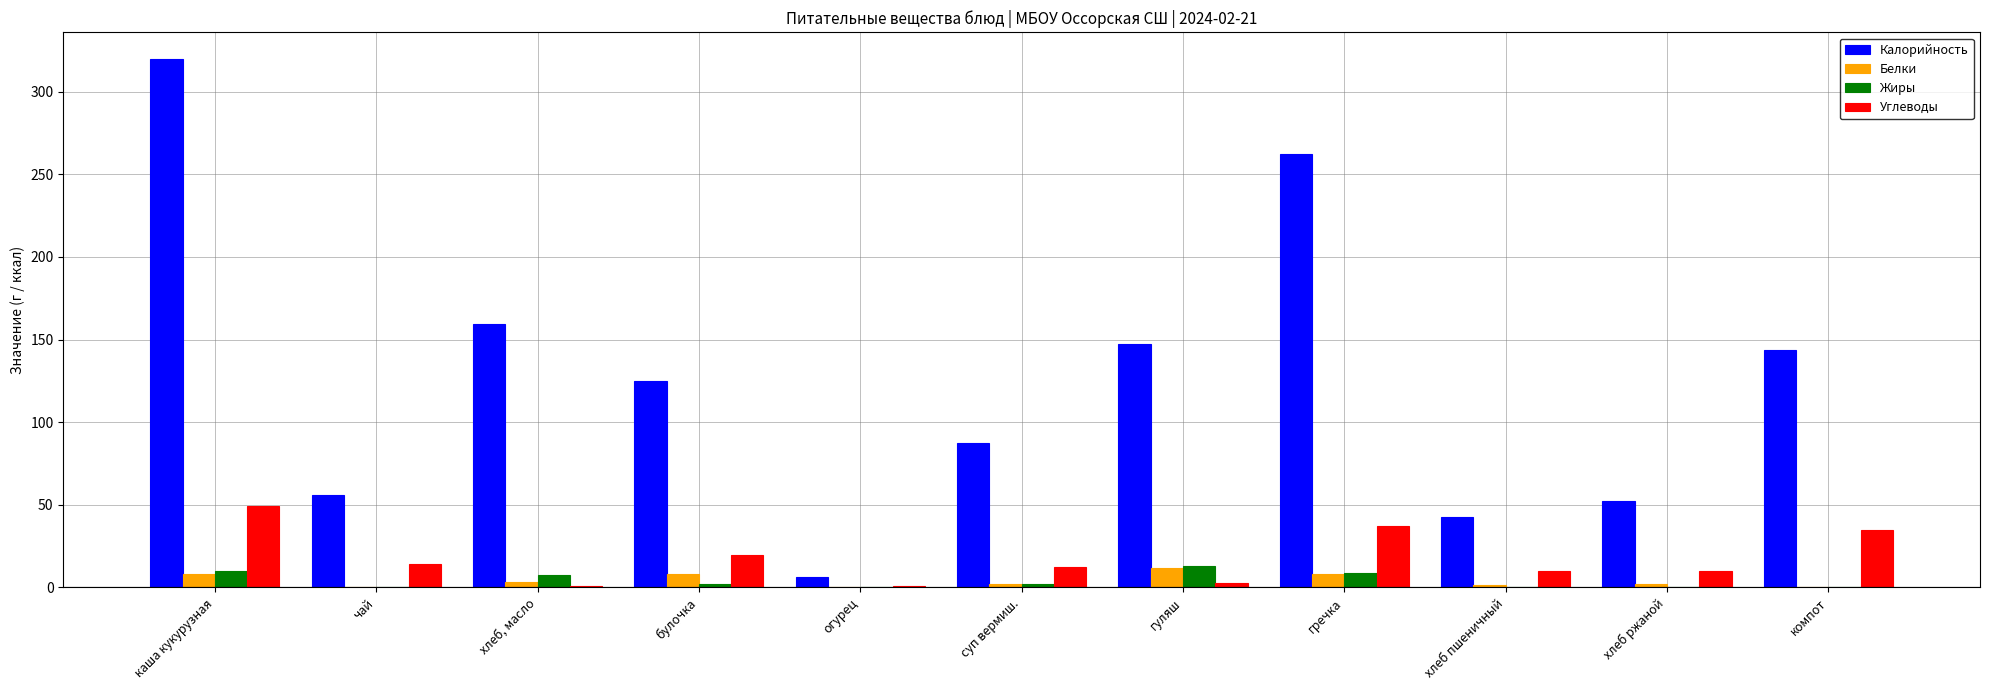

The Углеводы series shows 37.4 at гречка. True or false?

True